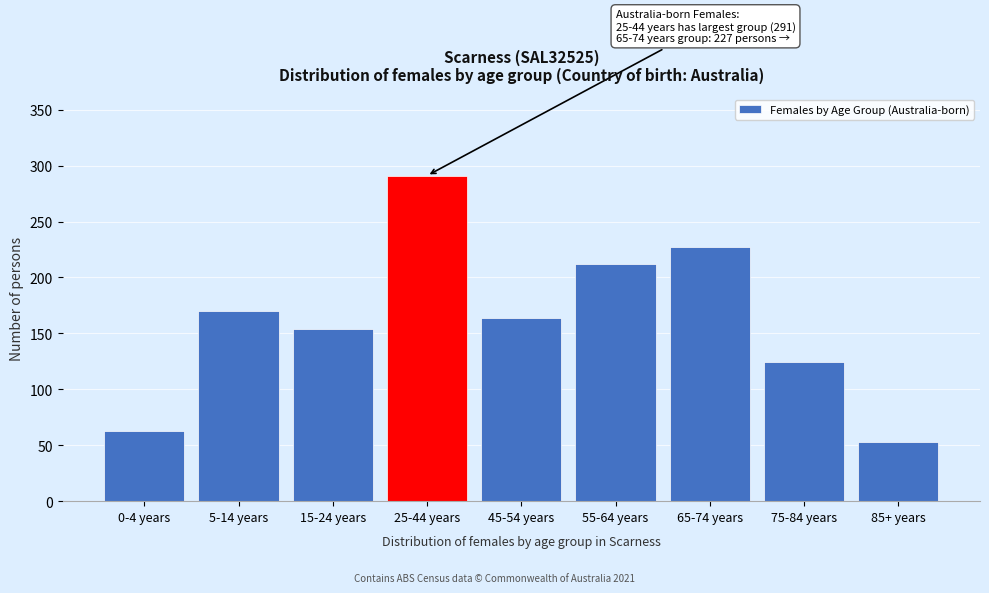

Reading left to right, list all the values displayed in this chart.

0-4 years=63	5-14 years=170	15-24 years=154	25-44 years=291	45-54 years=164	55-64 years=212	65-74 years=227	75-84 years=124	85+ years=53